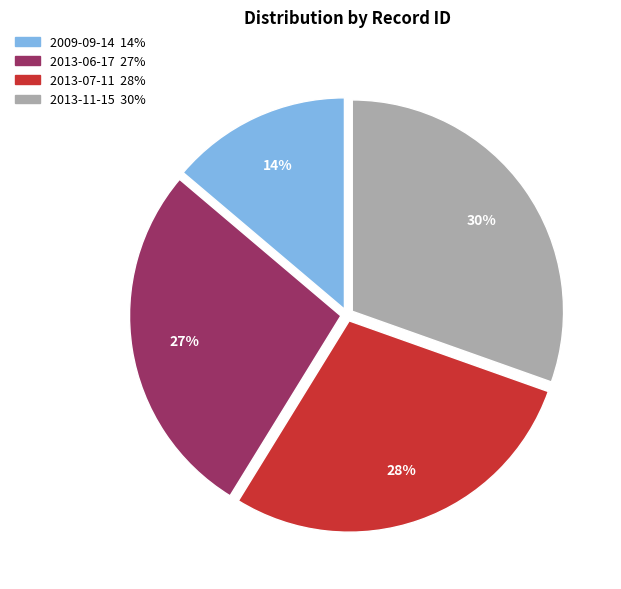

True or false: 2013-11-15 accounts for 30% of the total.

True